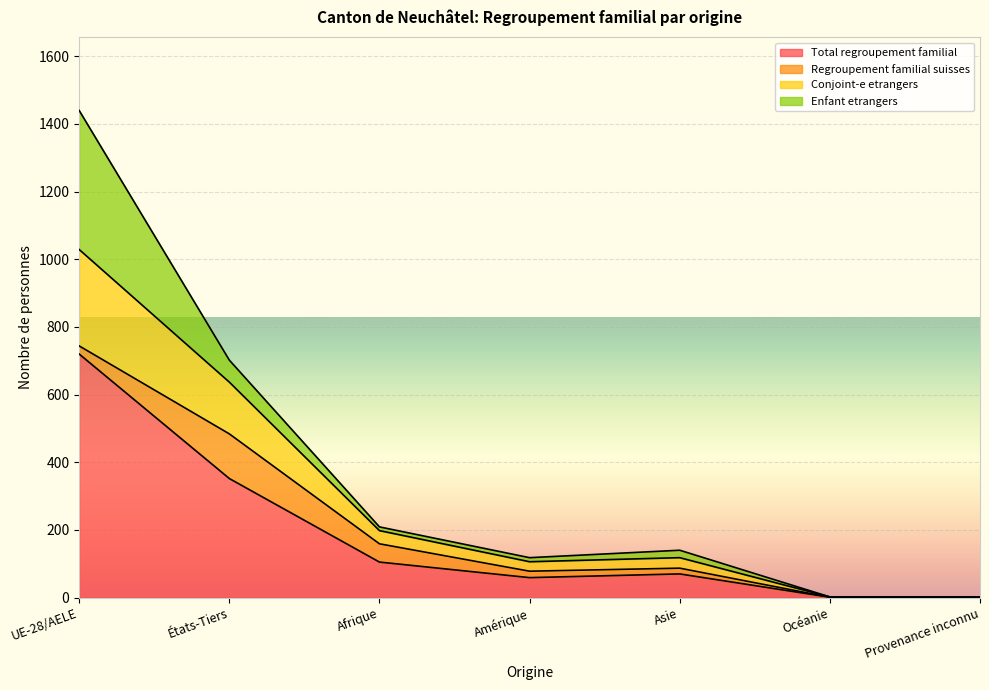

What is the smallest value displayed?

1